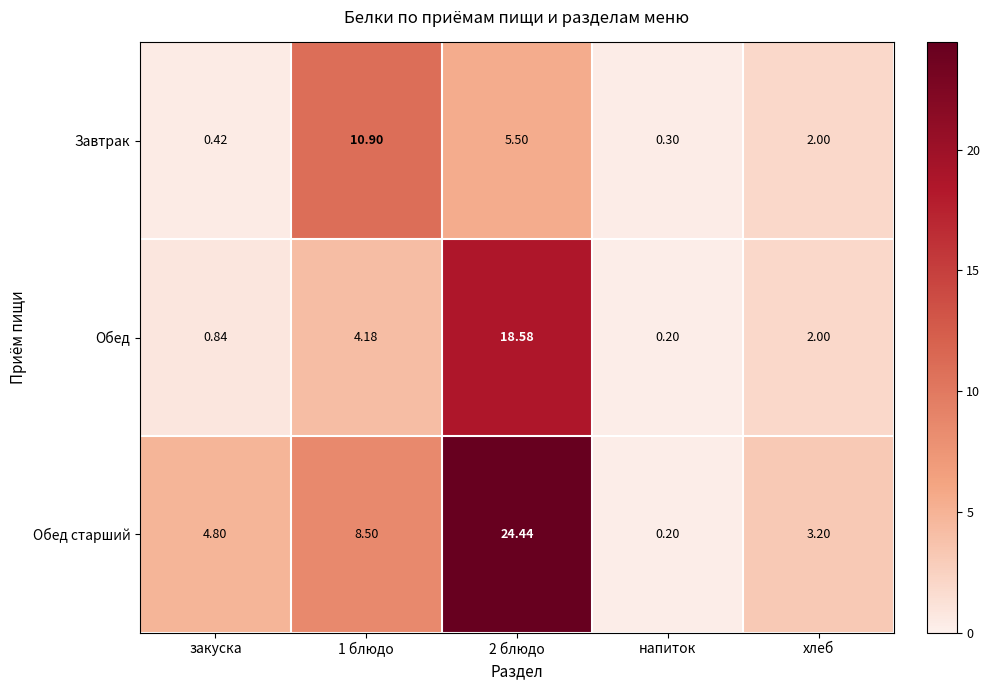

List the series in order of their peak value, lowest first.

Завтрак, Обед, Обед старший